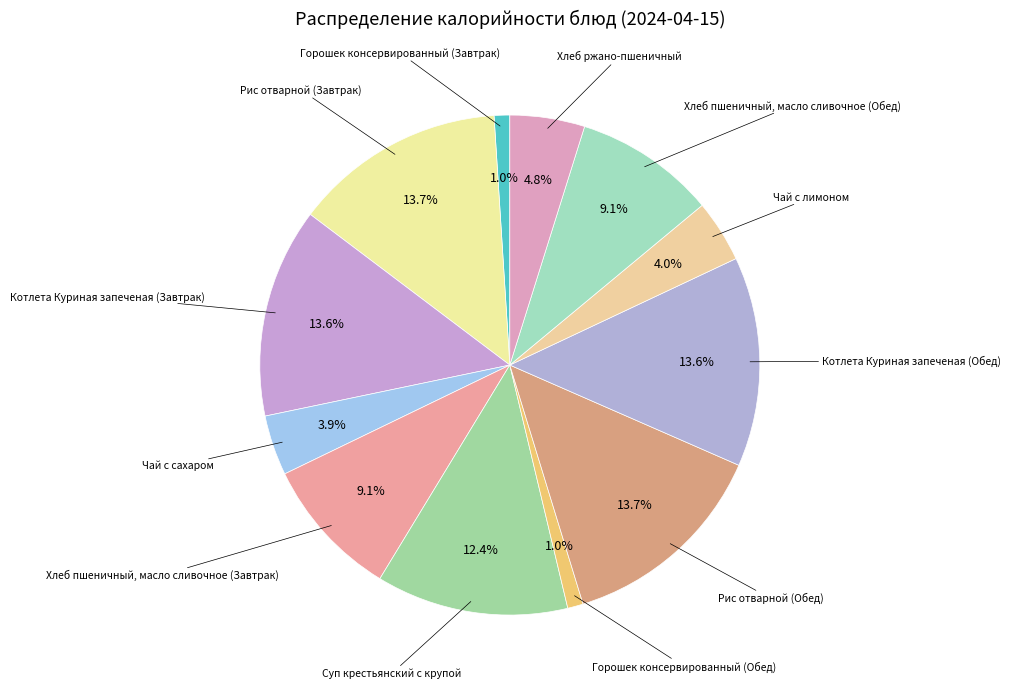

Count the number of slices in the pie.

12